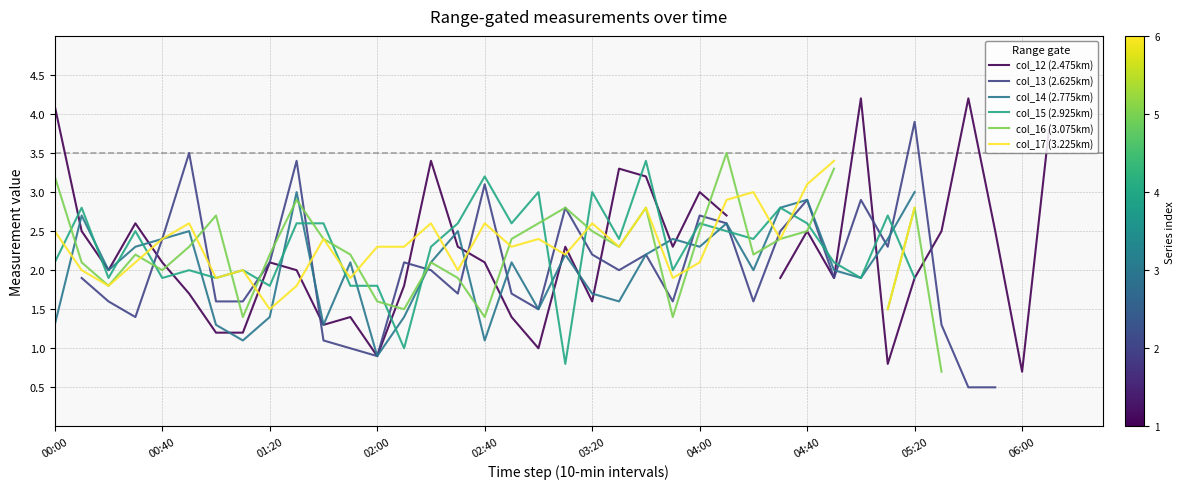

Where does the col_12 (2.475km) series first go above 2?

00:00